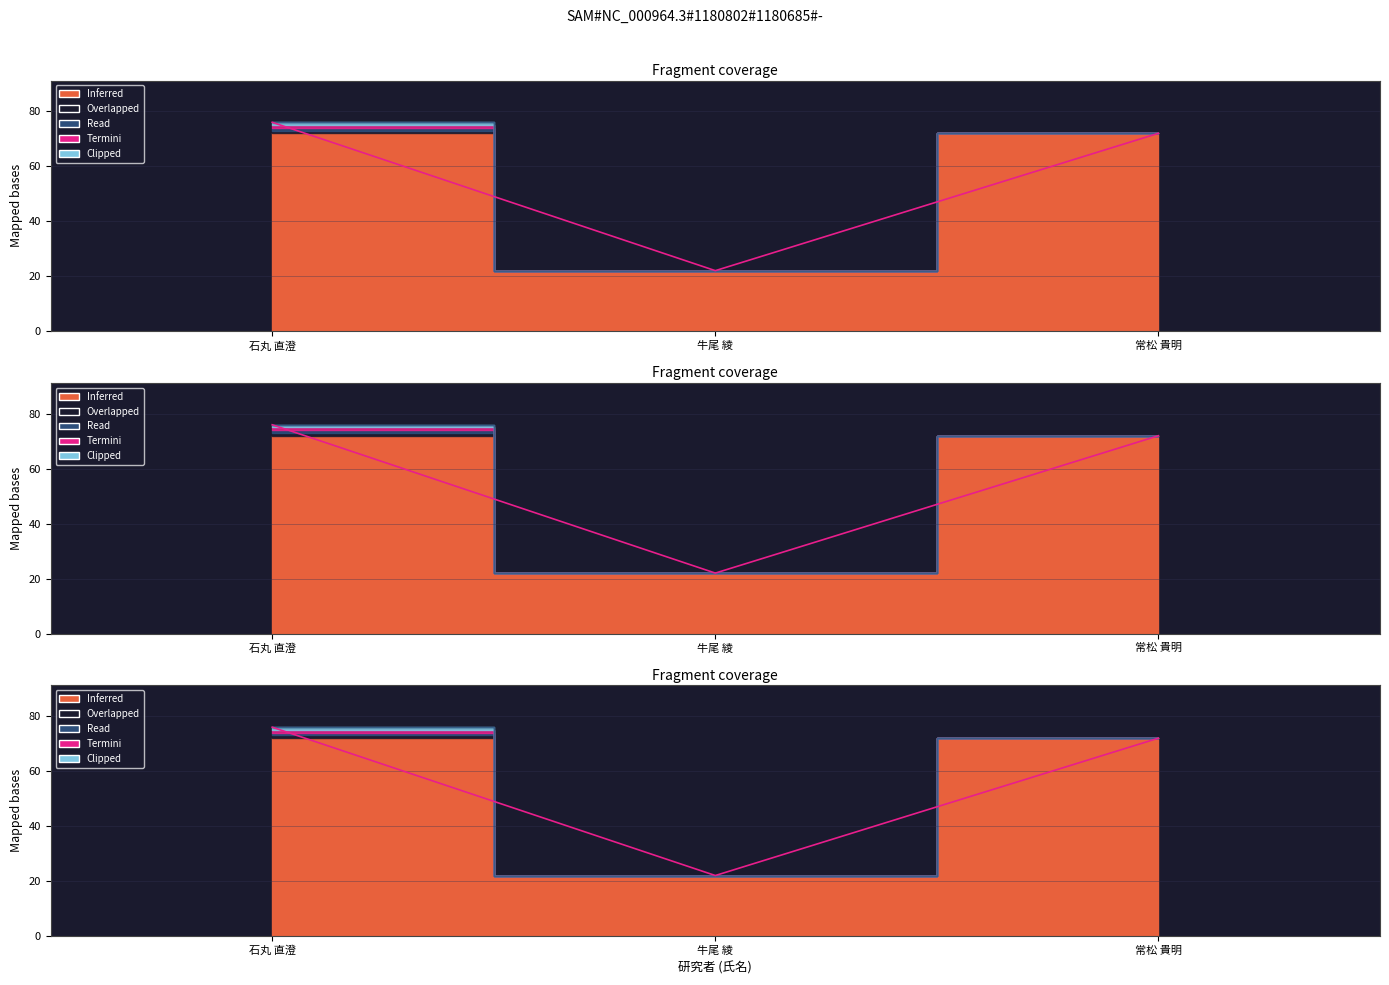

What is the difference between the values at 牛尾 綾 and 石丸 直澄?

54